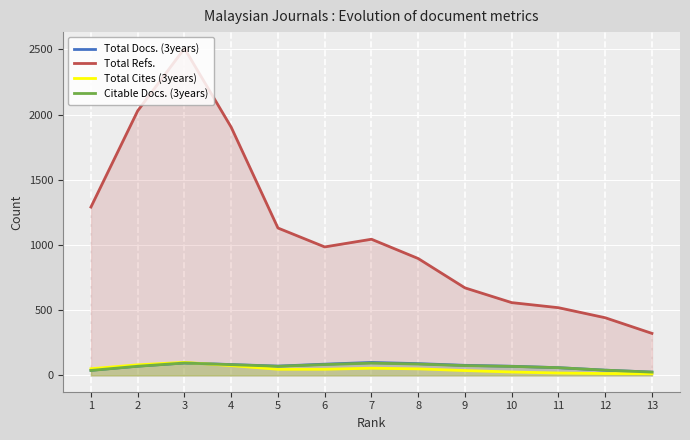

Reading left to right, transcribe all the data shown in this chart.

Total Docs. (3years): 39	71	95	83	71	86	99	90	77	70	59	40	25
Total Refs.: 1291	2029	2507	1903	1130	985	1044	896	671	558	519	442	322
Total Cites (3years): 51	81	100	75	47	47	55	50	37	26	18	14	13
Citable Docs. (3years): 38	70	95	82	70	83	94	87	75	69	59	40	25